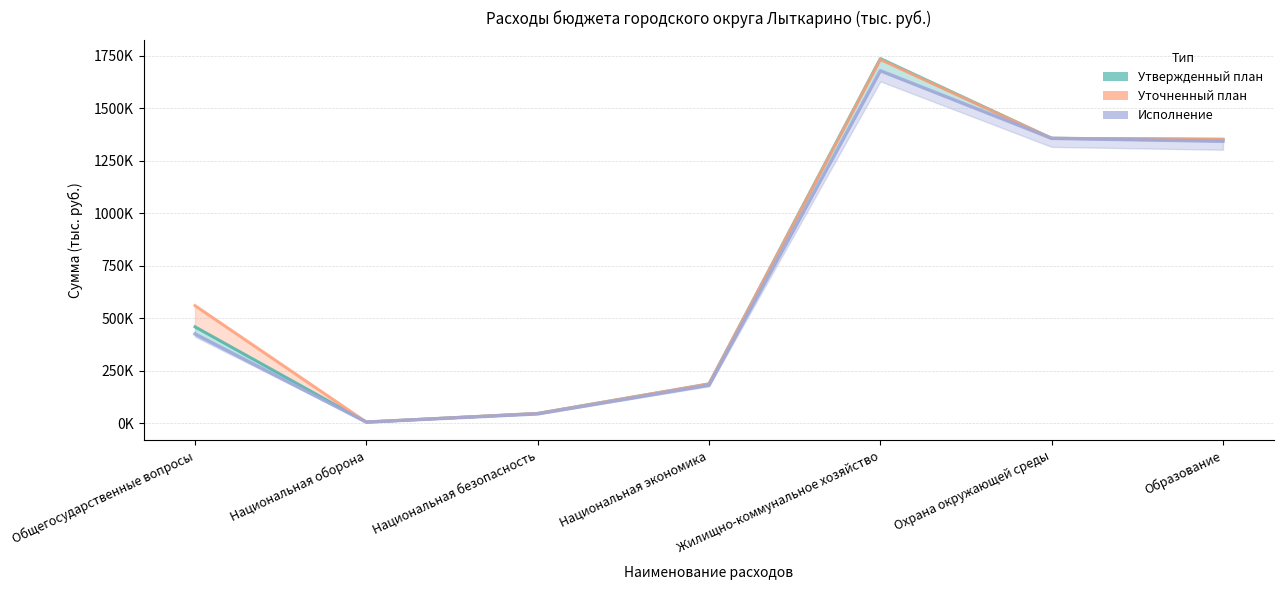

True or false: Исполнение and Уточненный план cross at least once.

False